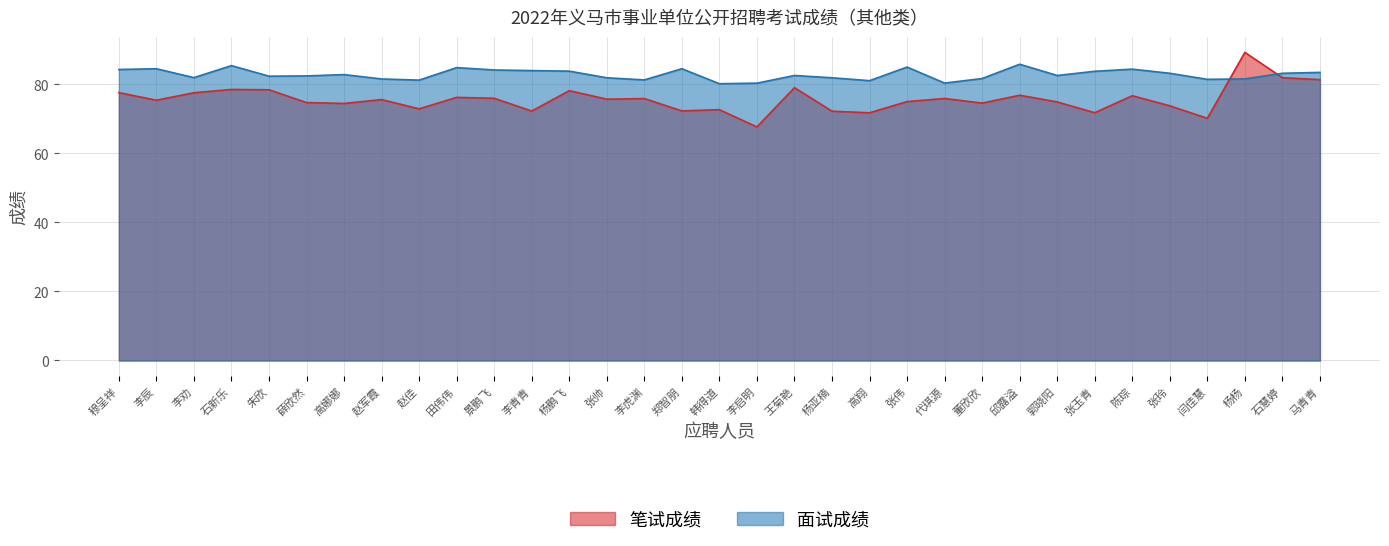

Between 石新乐 and 石慧婷, which is larger?

石慧婷